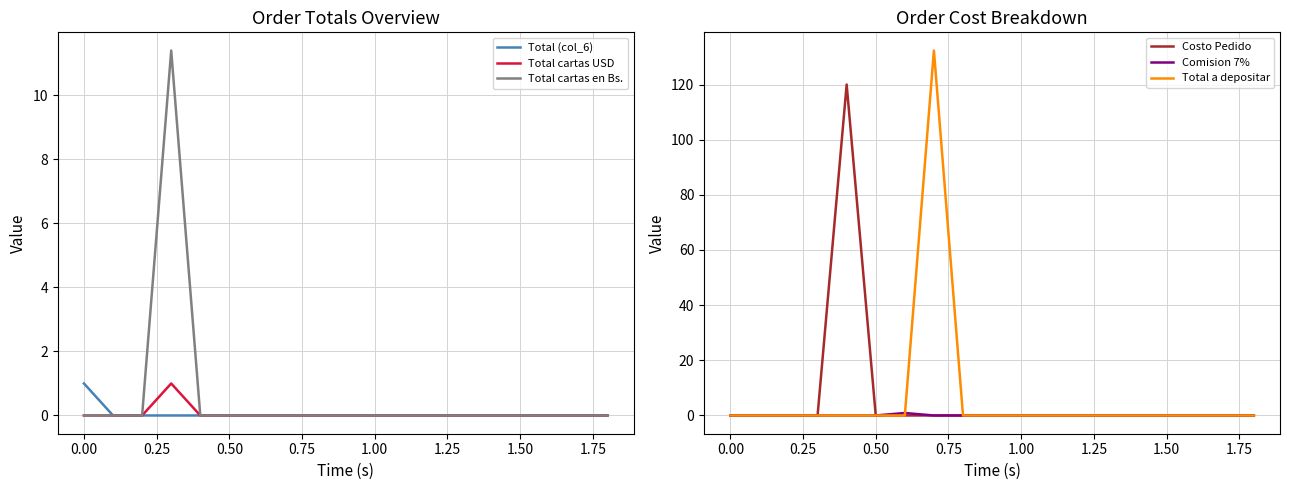

How many interior local peaks does the Total cartas en Bs. series have?

1